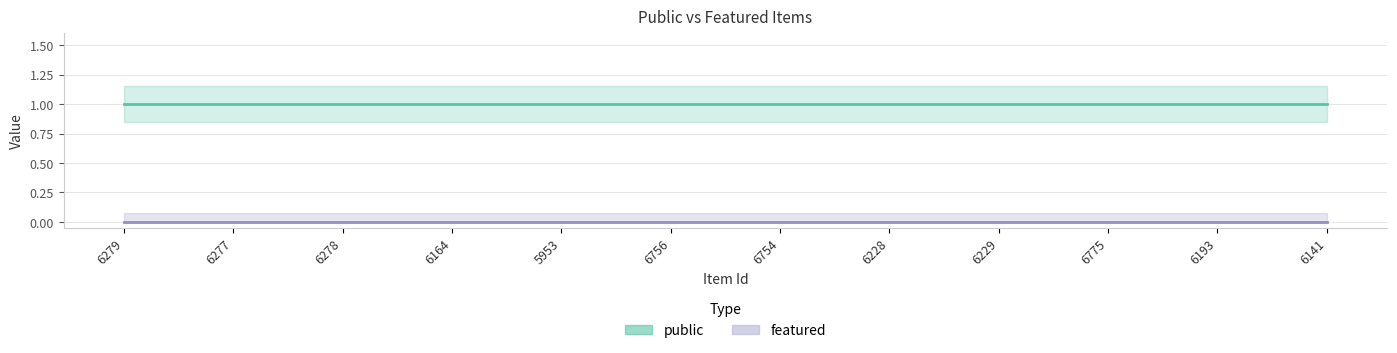

Is it true that featured equals 0.0 at 6775?

True